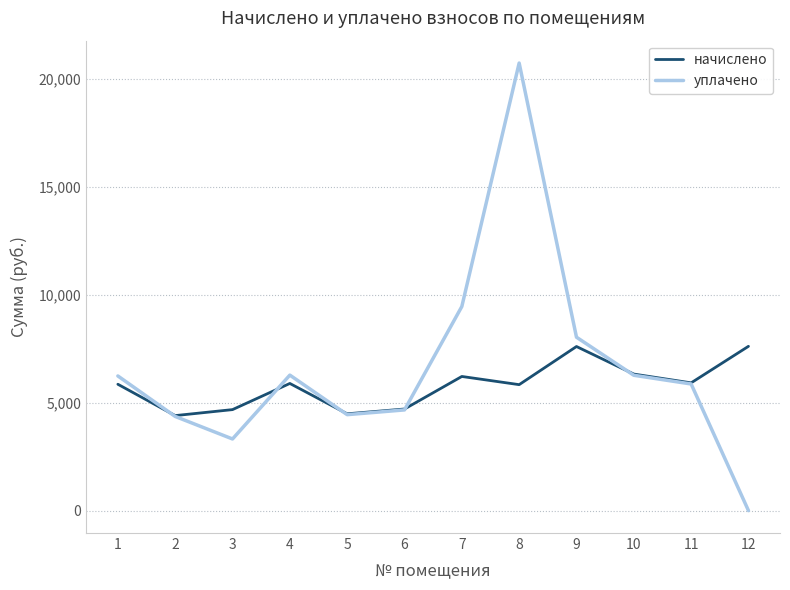

List the series in order of their peak value, highest first.

уплачено, начислено